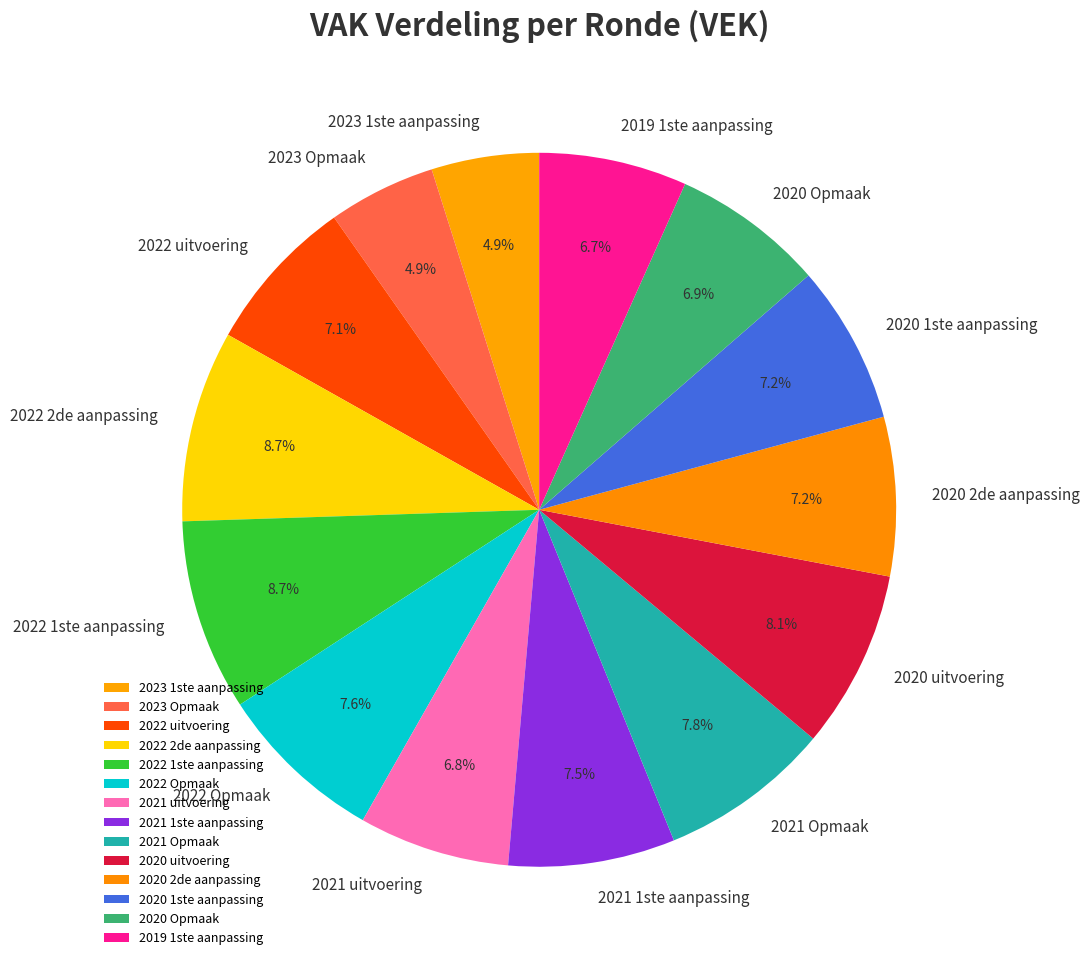

Does 2022 uitvoering account for over 50% of the chart?

No